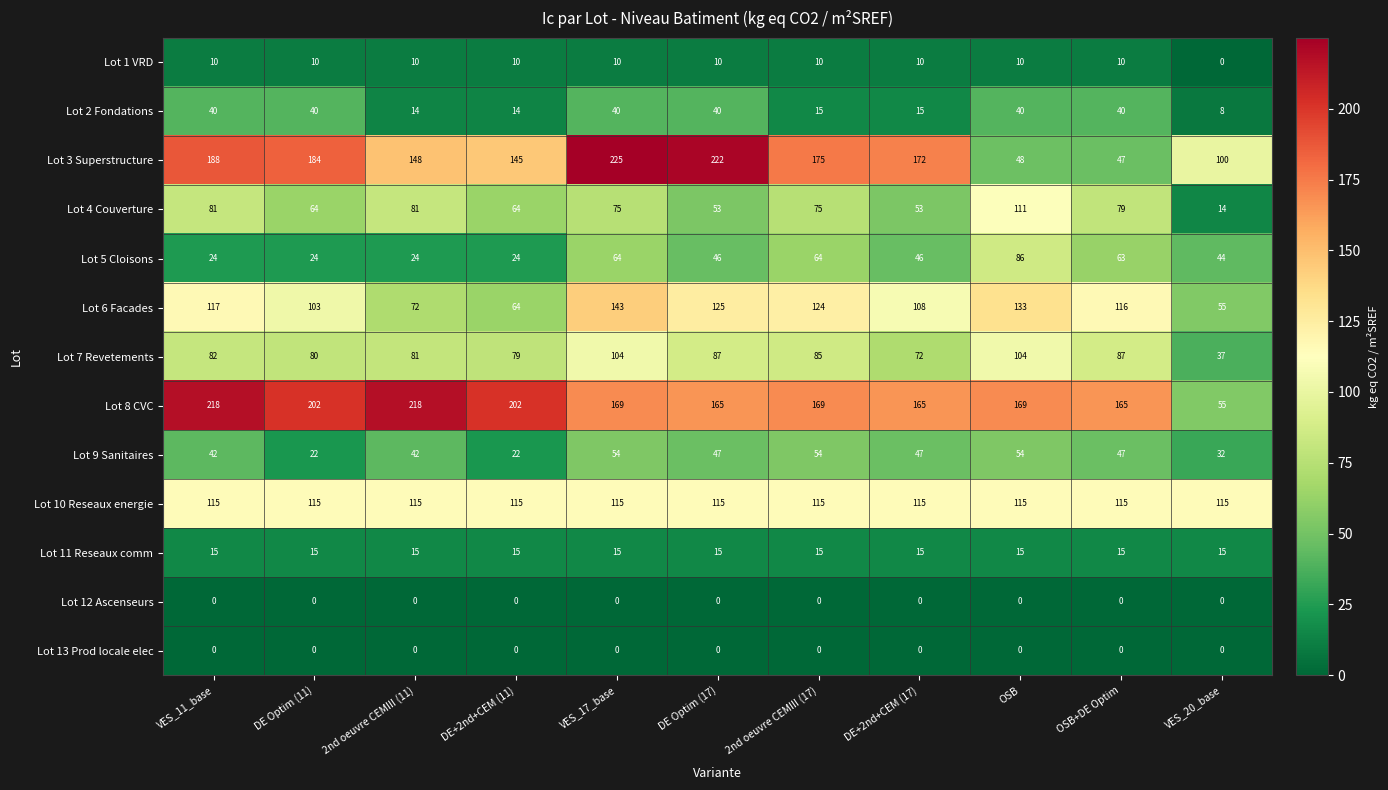

Which series changed the most between VES_11_base and OSB?

Lot 3 Superstructure